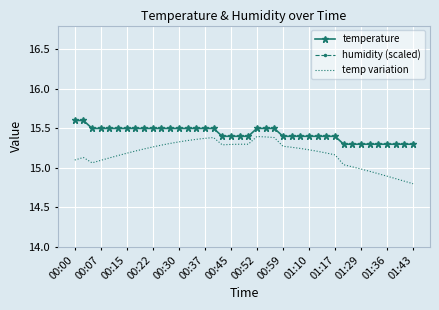

The value of temperature at 01:10 is 15.4. True or false?

True